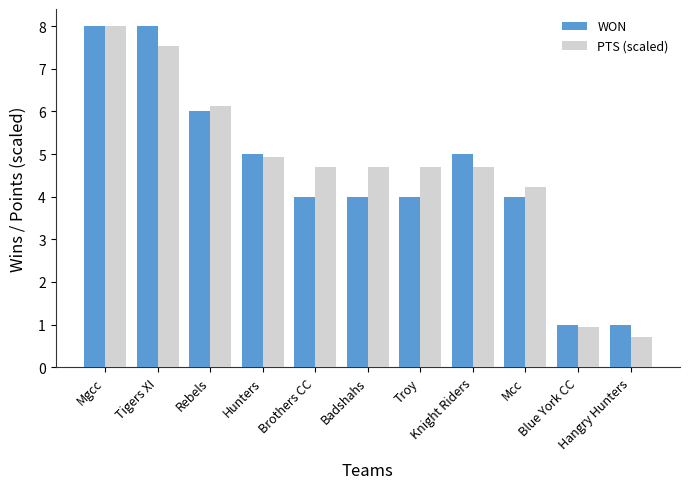

What is the highest value of the PTS (scaled) series?

8.0